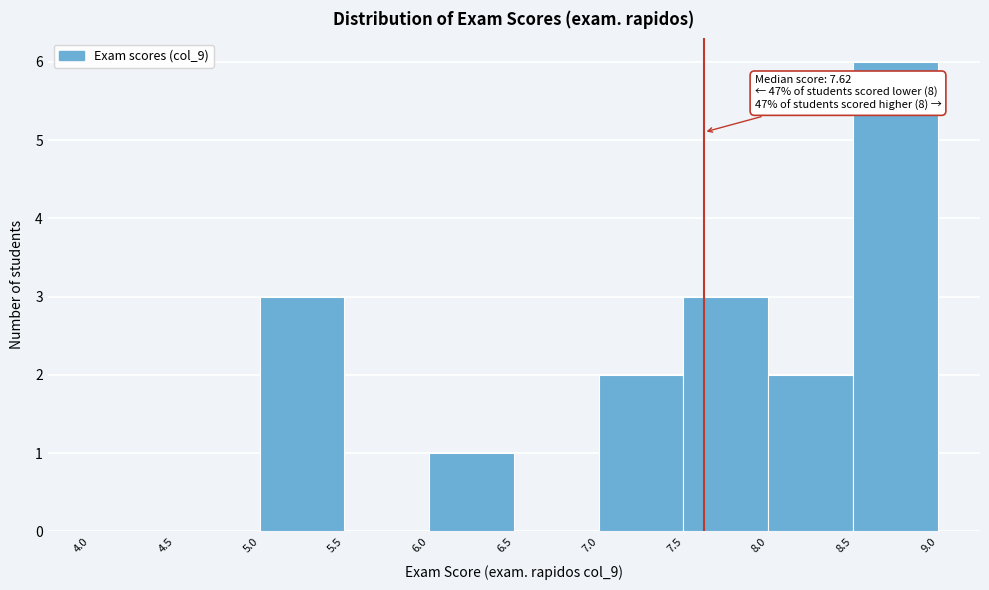

Which range on the x-axis has the tallest bar?

8.5 to 9.0